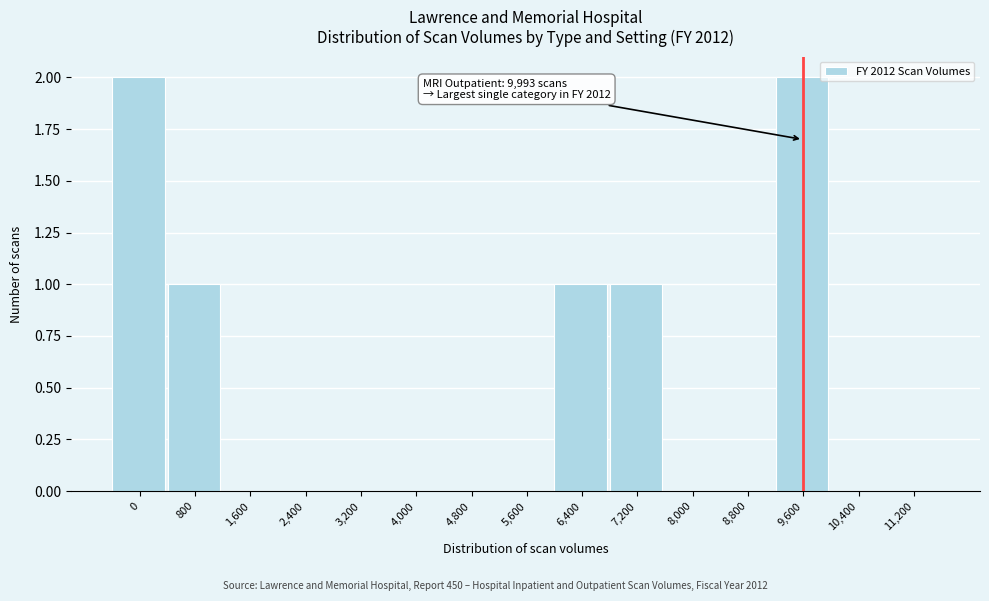

Reading right to left, list all the values displayed in this chart.

11,200=0	10,400=0	9,600=2	8,800=0	8,000=0	7,200=1	6,400=1	5,600=0	4,800=0	4,000=0	3,200=0	2,400=0	1,600=0	800=1	0=2